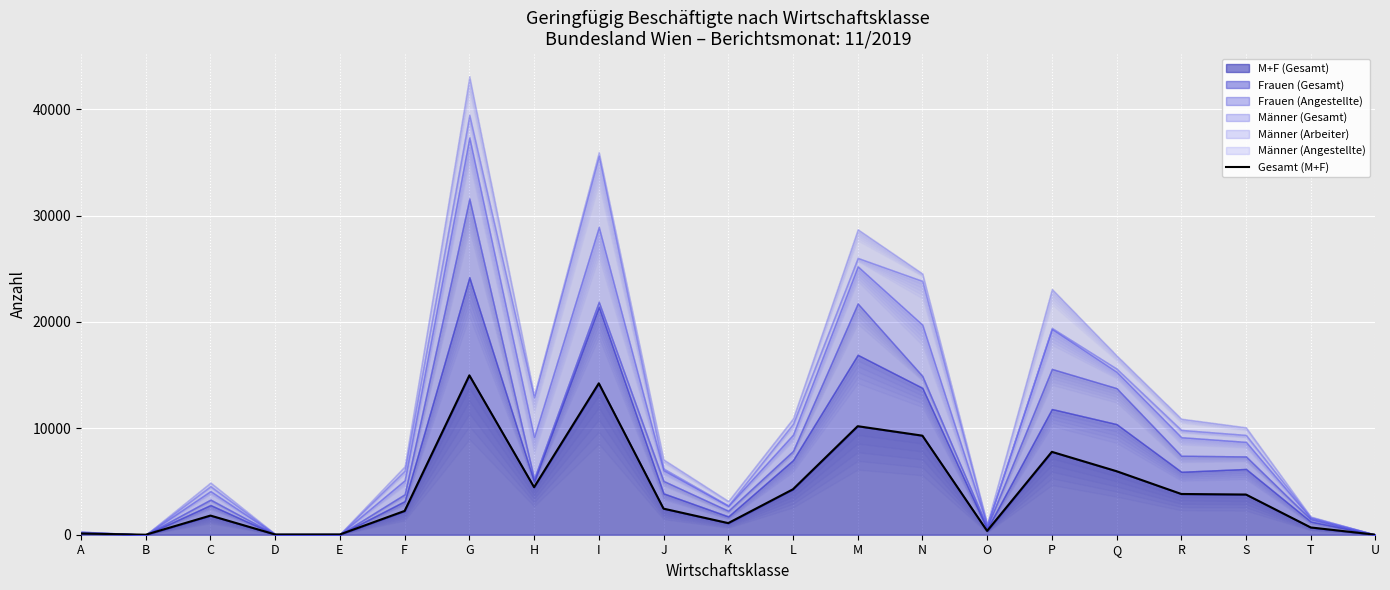

Reading left to right, transcribe all the data shown in this chart.

115	2	1800	24	26	2237	14983	4469	14235	2452	1092	4273	10204	9314	357	7793	5972	3831	3778	683	3